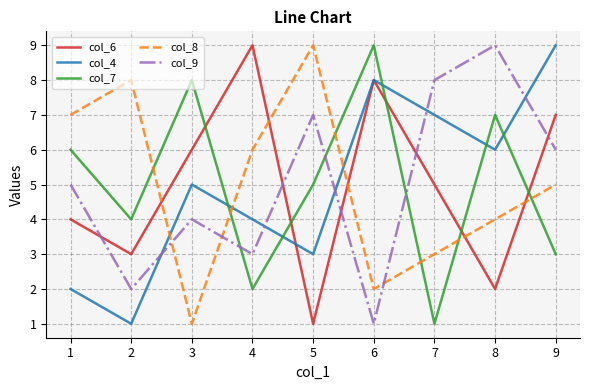

Is the value of col_7 at 3 greater than the value of col_4 at 3?

Yes